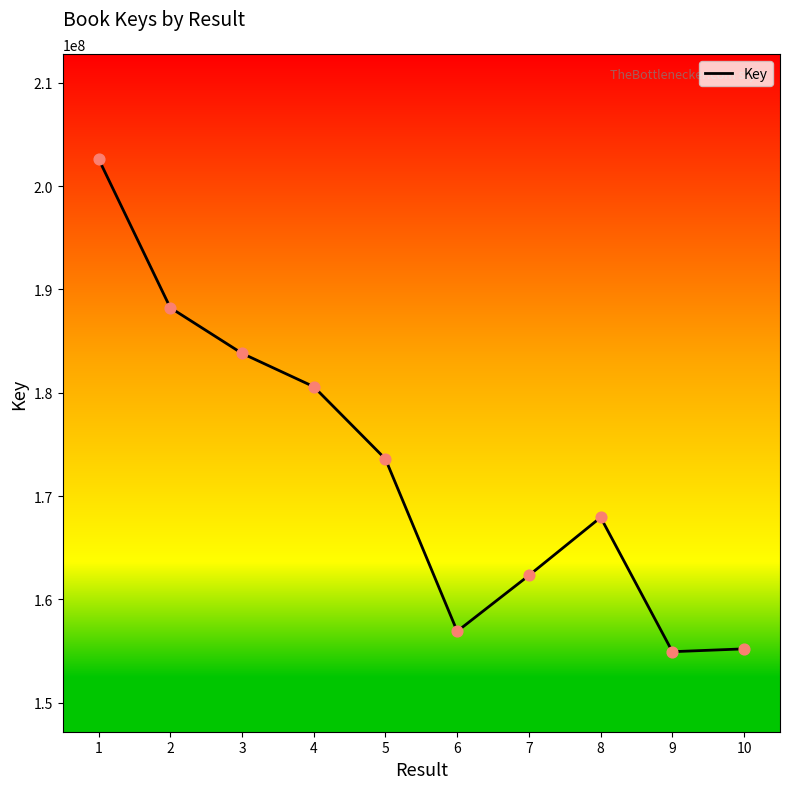

Which has a higher value, 9 or 5?

5